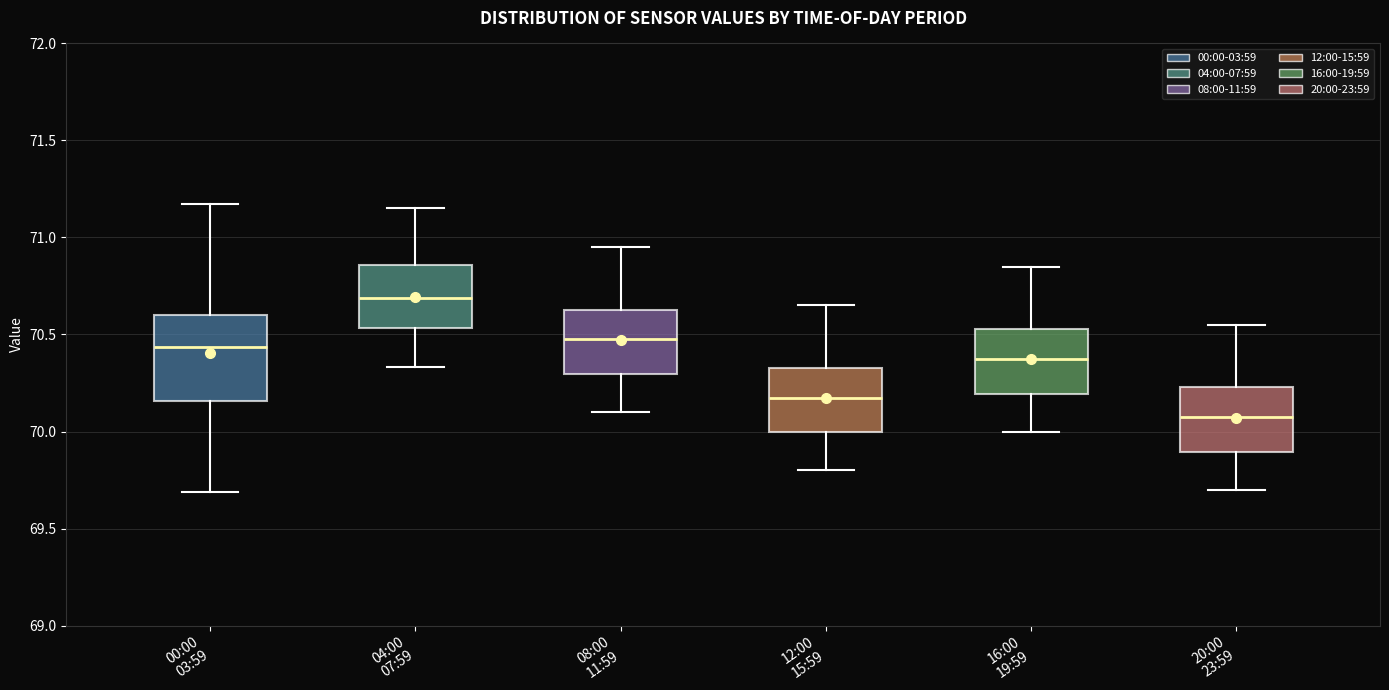

Which box has the highest median line?

04:00 07:59